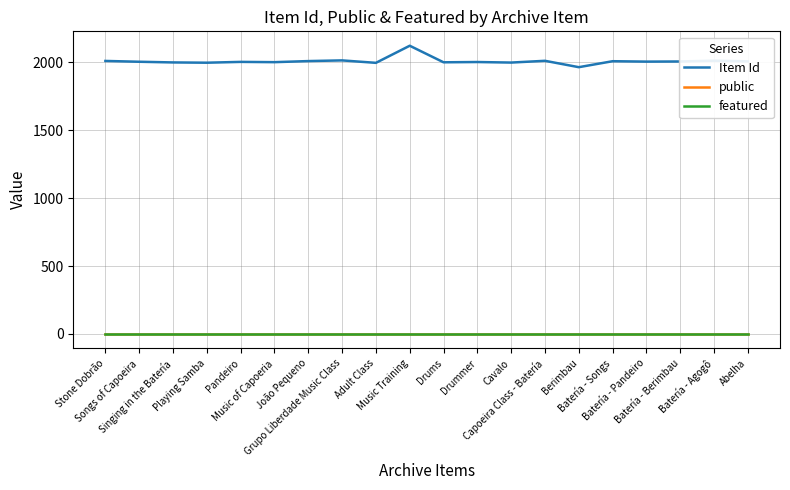

What is the approximate value of Item Id at Cavalo, to the nearest 5?

2000